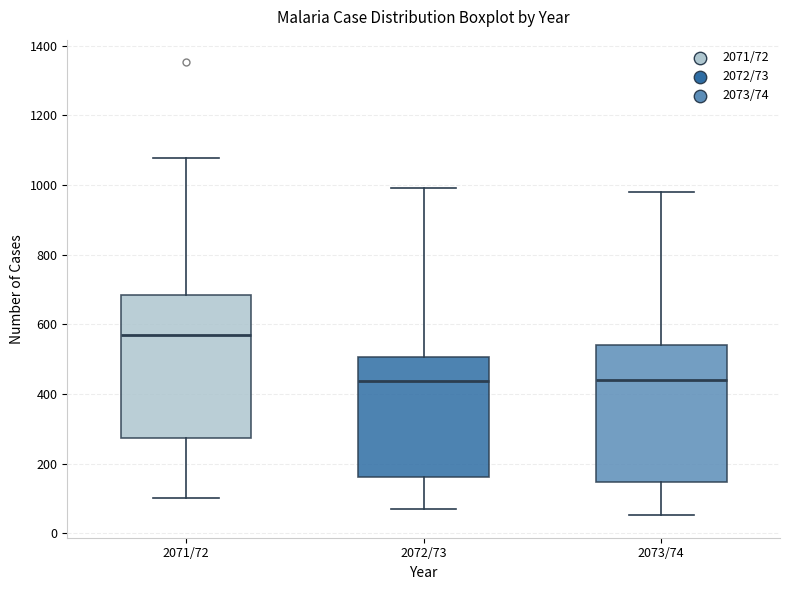

Reading left to right, transcribe this box plot: for each box, give where its median line is, the range the box spans, and where its two whiskers end, as read against the y-axis. The values are not printed on the chart, so give them approximately, as read against the axis.

2071/72: median 580, box 280 to 680, whiskers 100 to 1080
2072/73: median 440, box 160 to 500, whiskers 80 to 1000
2073/74: median 440, box 140 to 540, whiskers 60 to 980